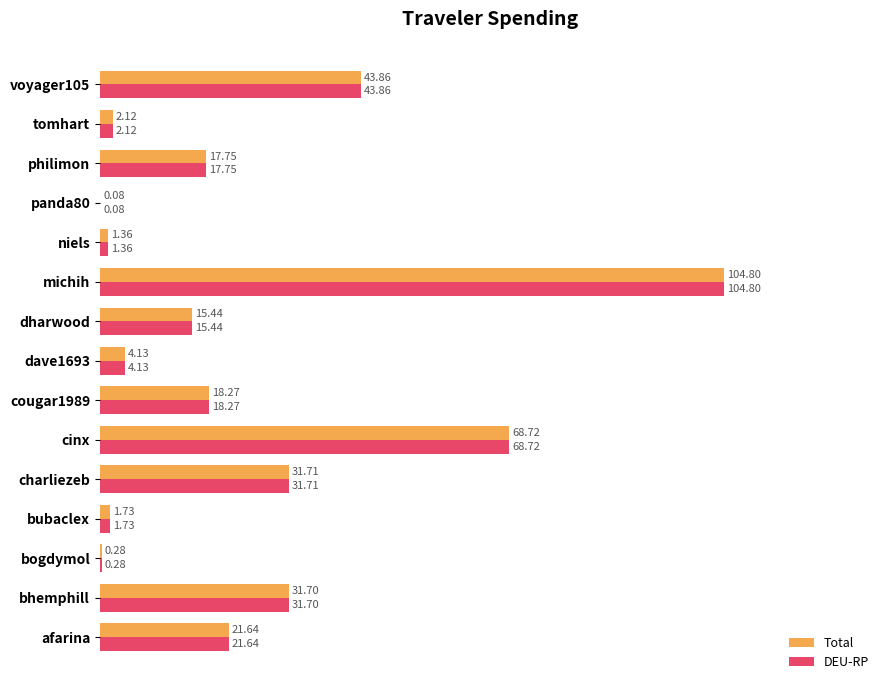

Is the value of DEU-RP at niels greater than the value of Total at bogdymol?

Yes